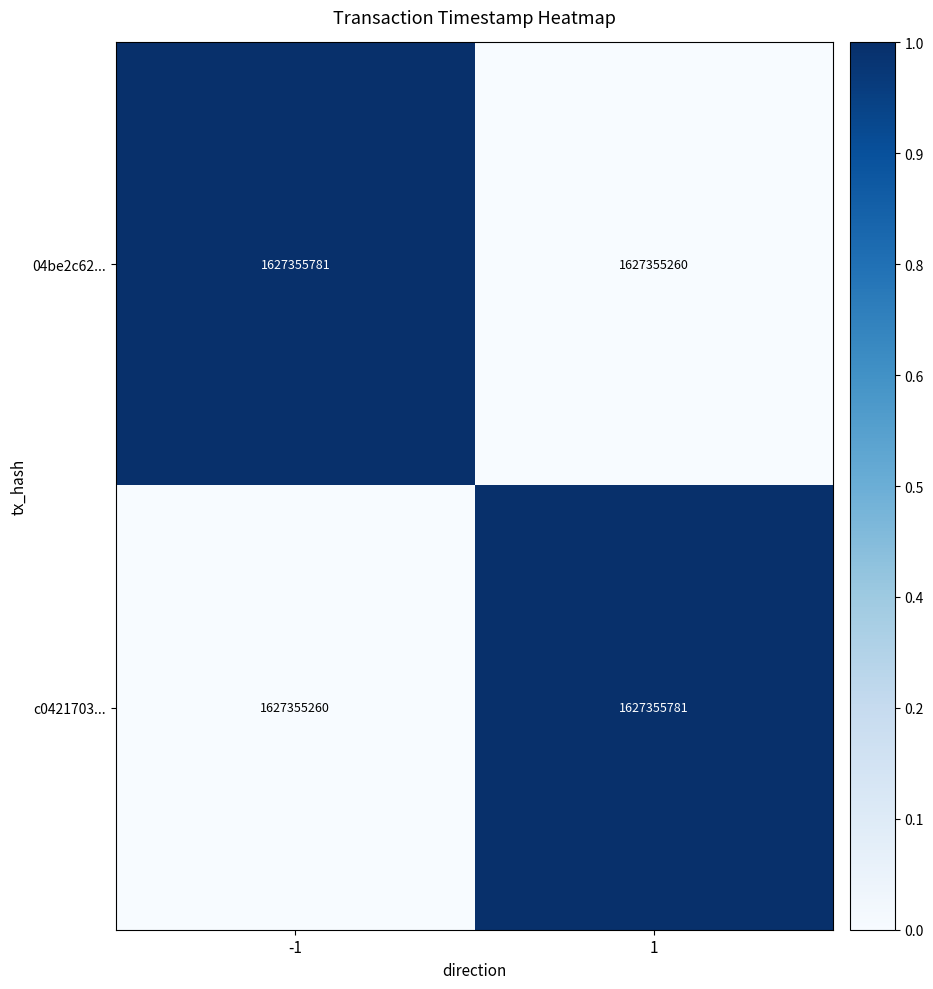

True or false: c0421703... has a value of 0 at -1.

True